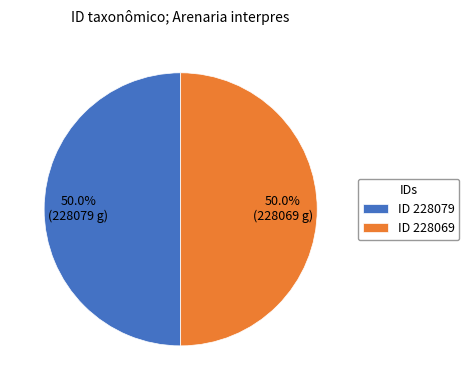

Do ID 228079 and ID 228069 together represent more than half of the pie?

Yes